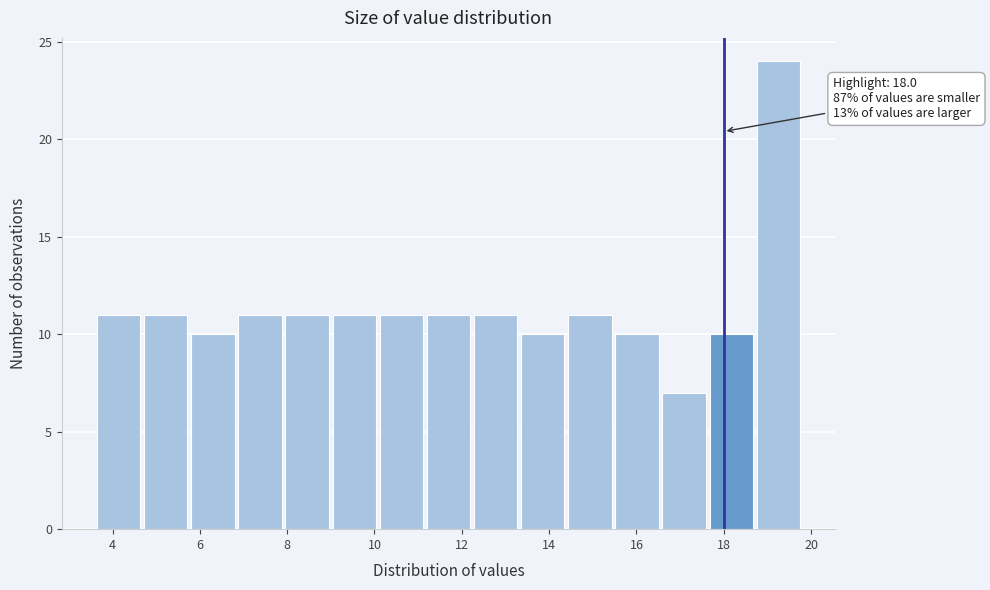

Over which range of the x-axis is the bar tallest?

18.8 to 19.8